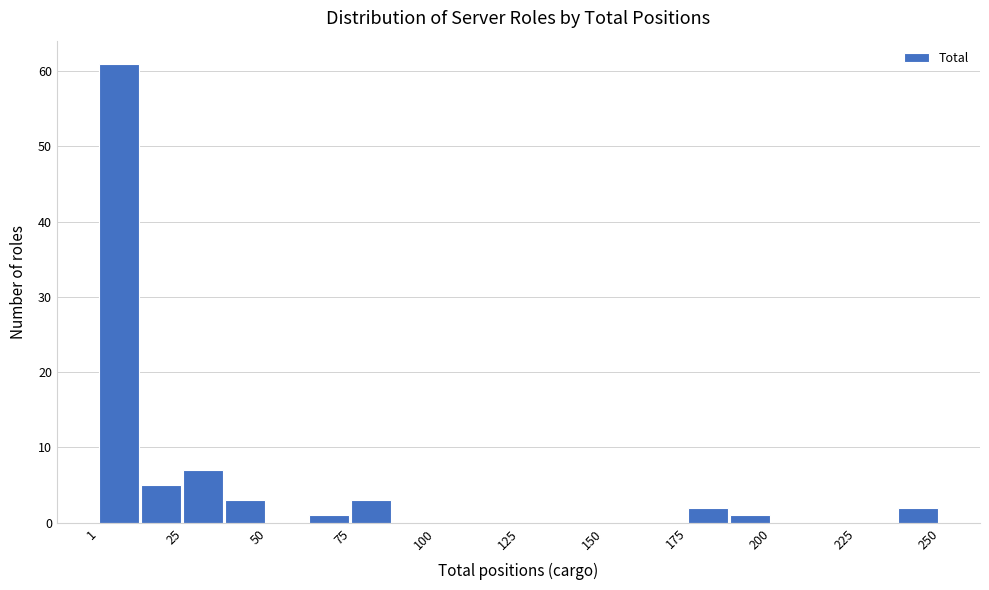

Around what value on the x-axis is the tallest bar? Give the approximate position of its centre, as read against the axis.

5